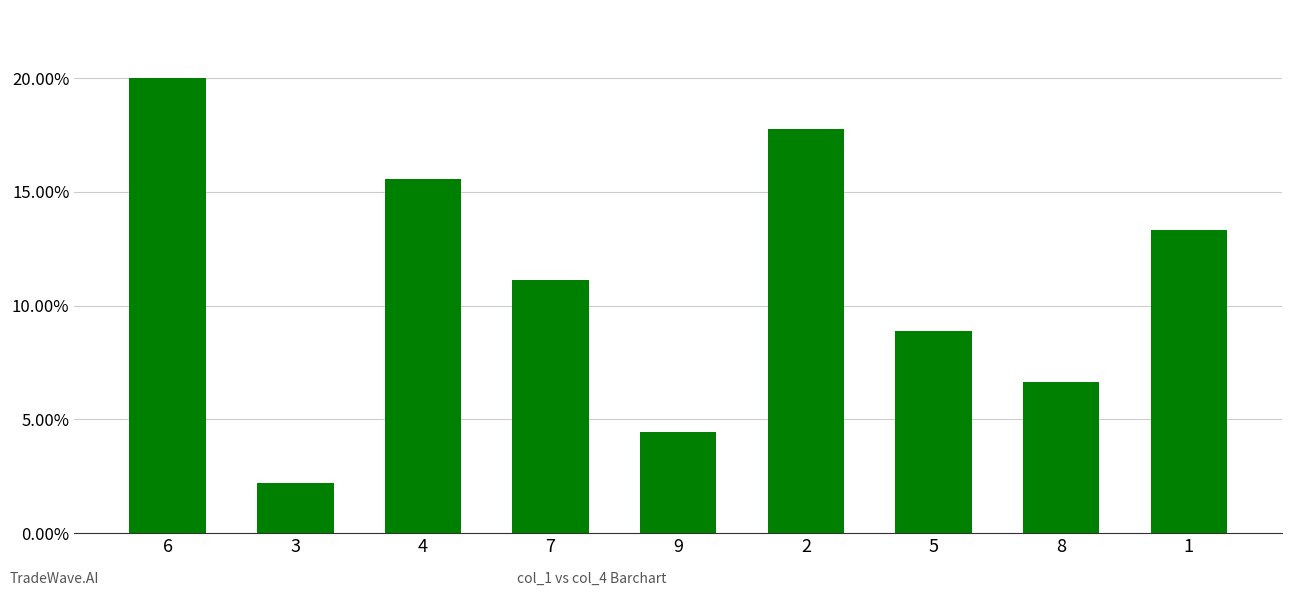

Where is the data nearest to the value 0?

3